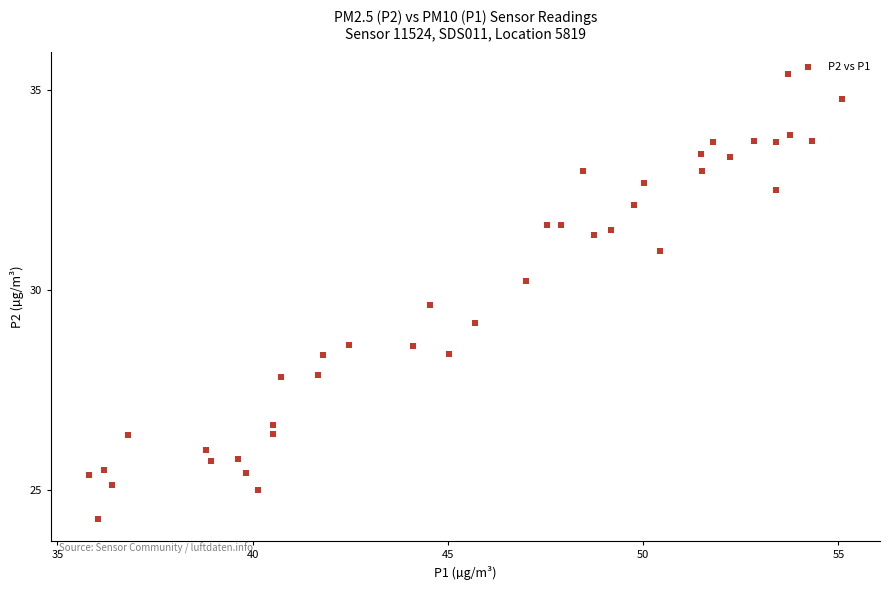

What Y value in the scatter plot is closest to 29?

29.2